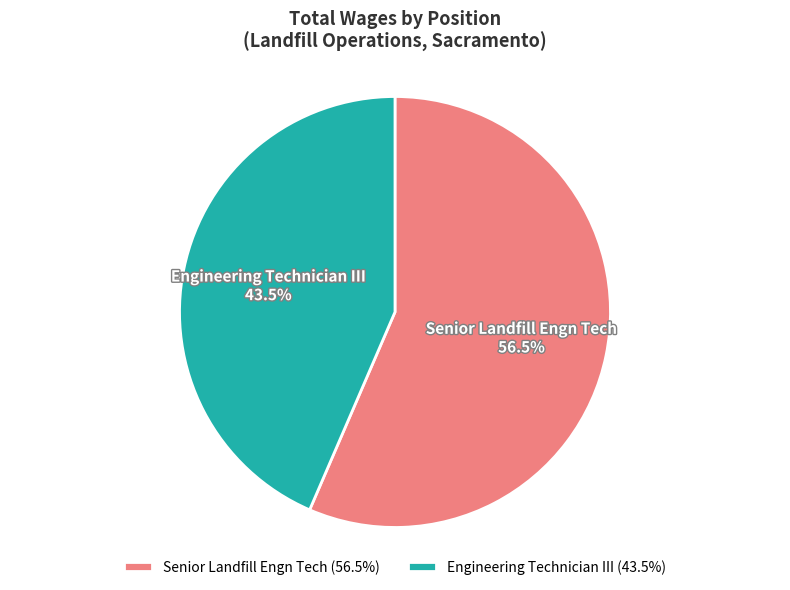

What percentage do Senior Landfill Engn Tech and Engineering Technician III together represent?

100.0%